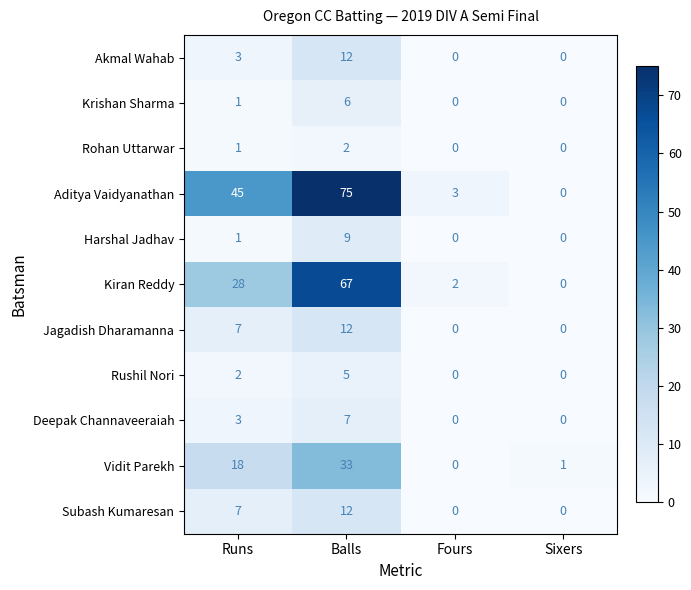

Which series has the widest spread of values?

Aditya Vaidyanathan